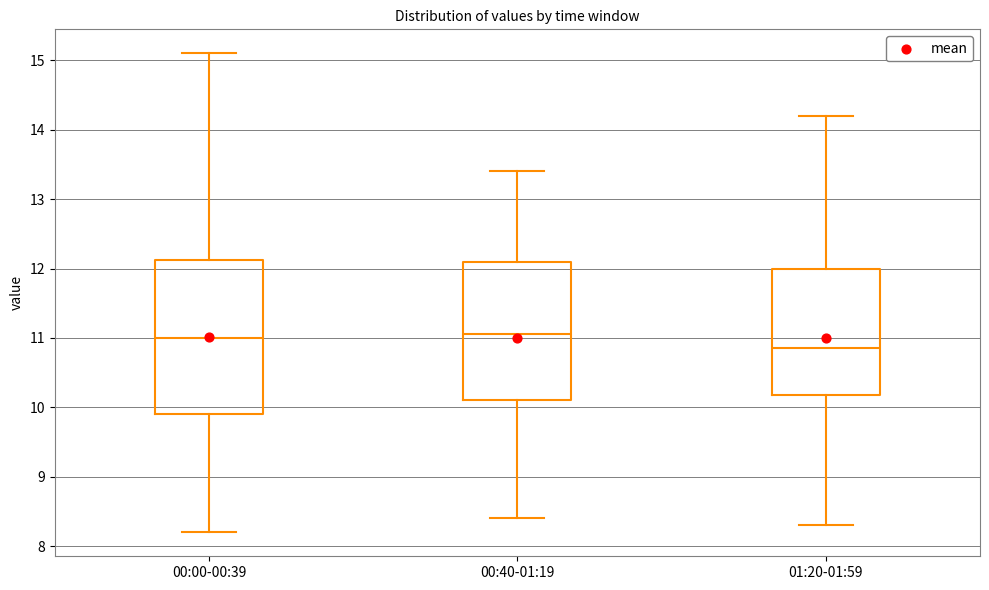

Reading left to right, transcribe this box plot: for each box, give where its median line is, the range the box spans, and where its two whiskers end, as read against the y-axis. The values are not printed on the chart, so give them approximately, as read against the axis.

00:00-00:39: median 11.0, box 9.9 to 12.1, whiskers 8.2 to 15.1
00:40-01:19: median 11.1, box 10.1 to 12.1, whiskers 8.4 to 13.4
01:20-01:59: median 10.9, box 10.2 to 12.0, whiskers 8.3 to 14.2